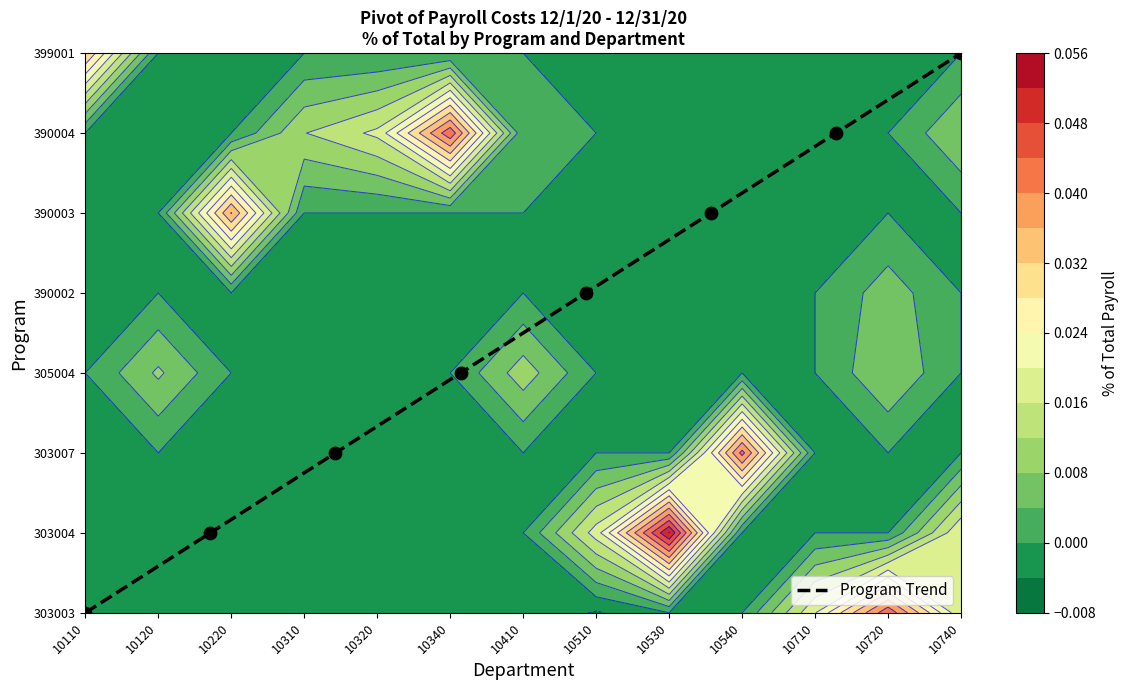

What is the average value?

4